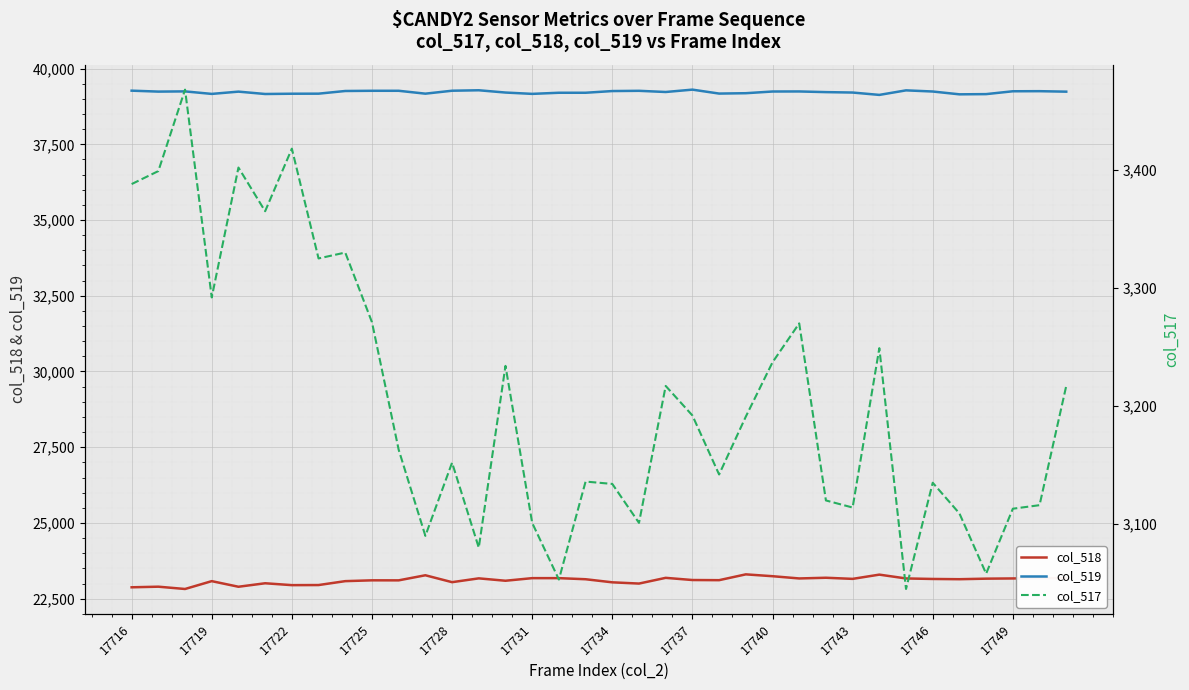

The value of col_518 at 17 is 23142. True or false?

True